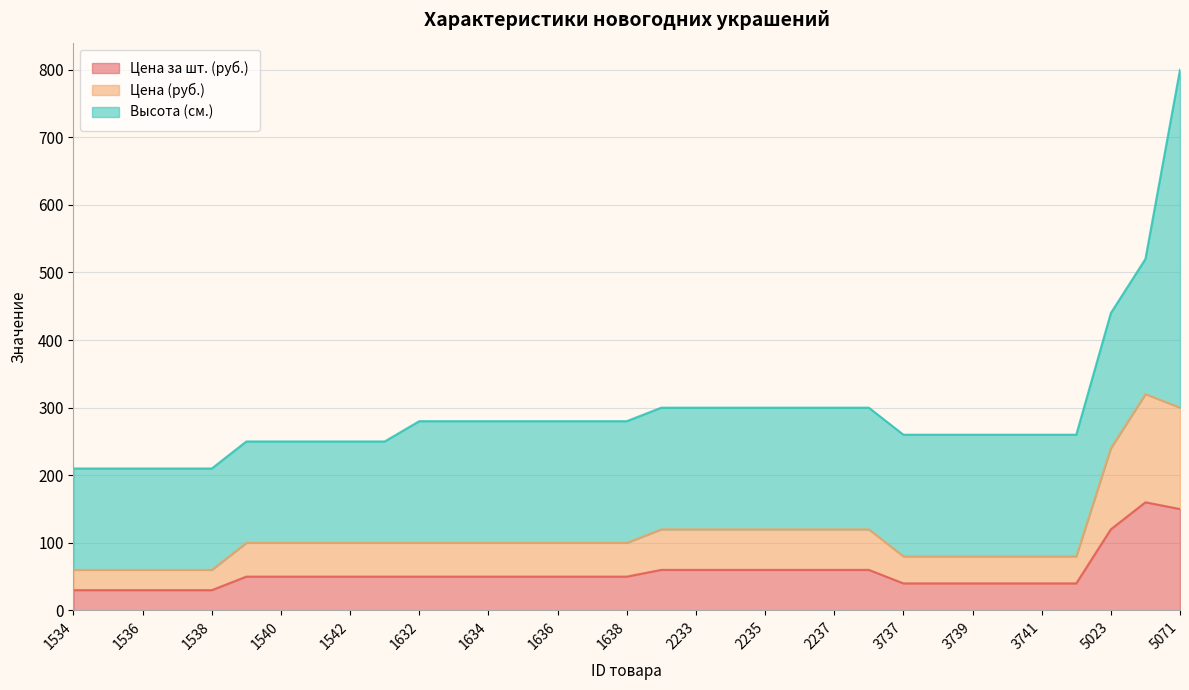

Rank the categories by Цена (руб.) value from lowest to highest.

1534, 1535, 1536, 1537, 1538, 3737, 3738, 3739, 3740, 3741, 3742, 1539, 1540, 1541, 1542, 1543, 1632, 1633, 1634, 1635, 1636, 1637, 1638, 2232, 2233, 2234, 2235, 2236, 2237, 2238, 5023, 5071, 5024